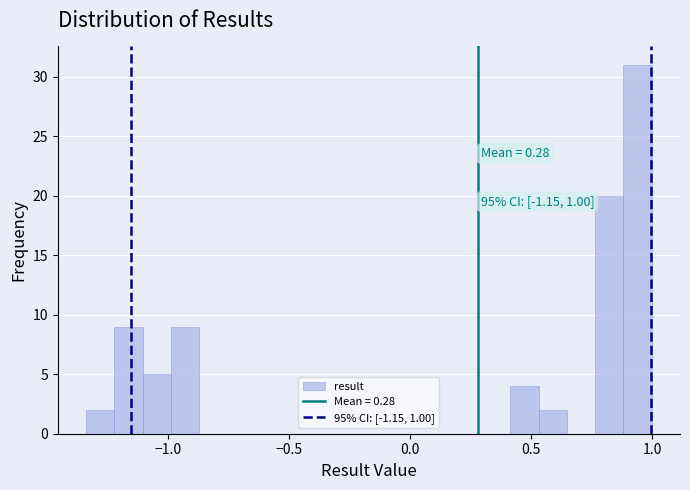

Around what value on the x-axis is the tallest bar? Give the approximate position of its centre, as read against the axis.

0.95